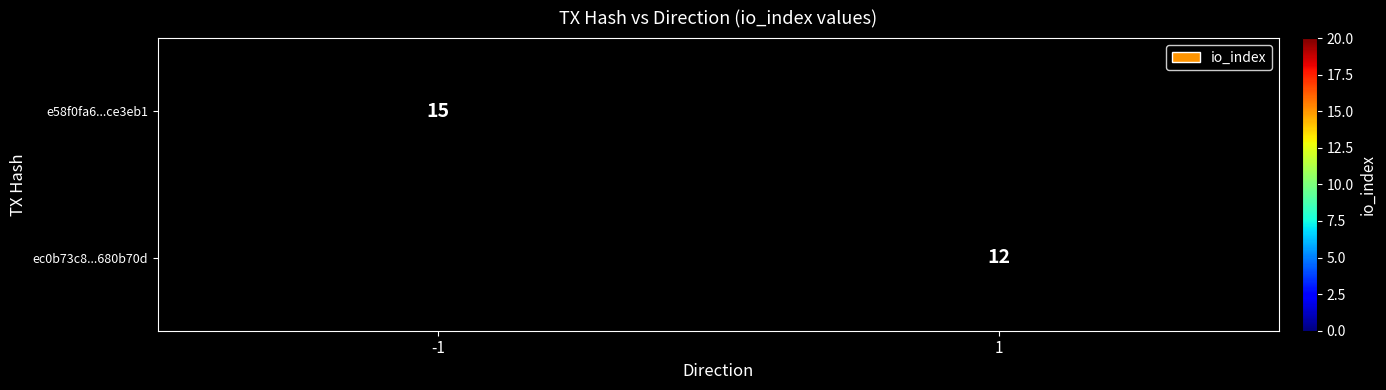

True or false: ec0b73c8...680b70d has a value of 4 at 1.

False